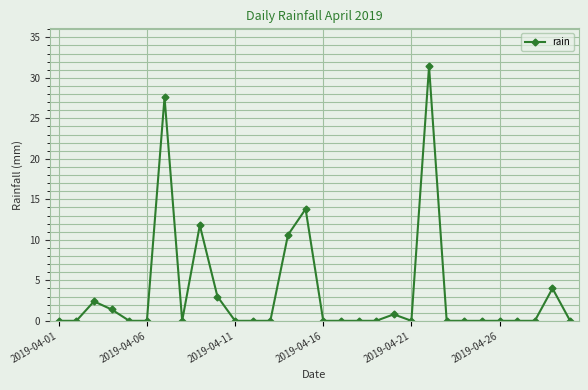

What is the difference between the maximum and minimum values?

31.4